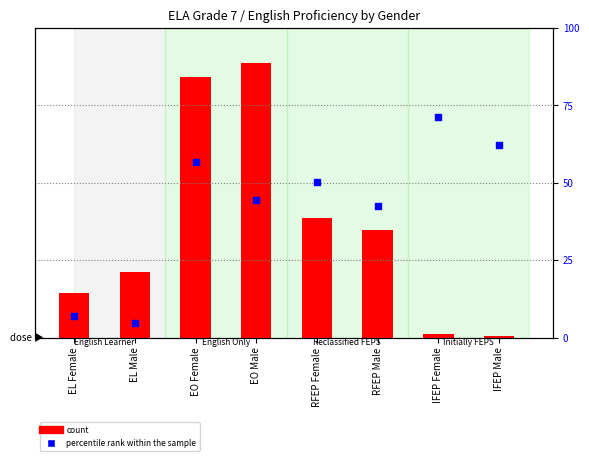

At how many categories does at least one series exceed 69219?

2